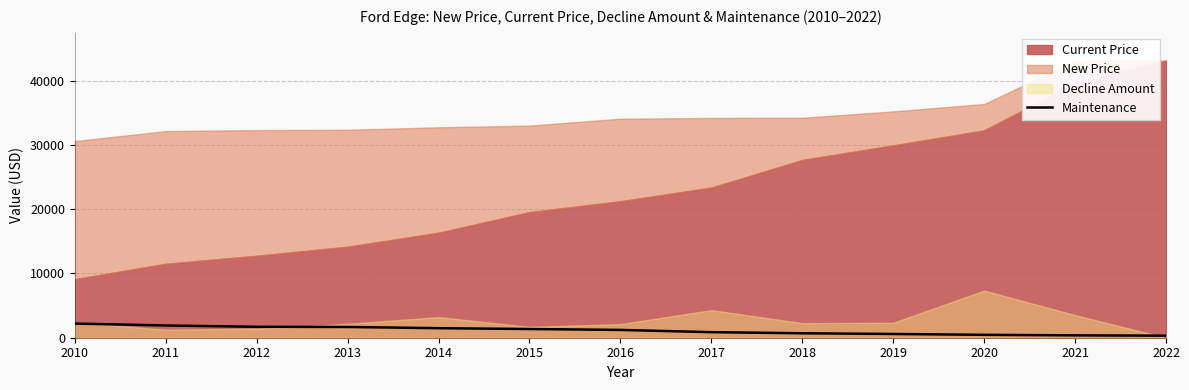

The chart shows a value of 616 at 2011. True or false?

False